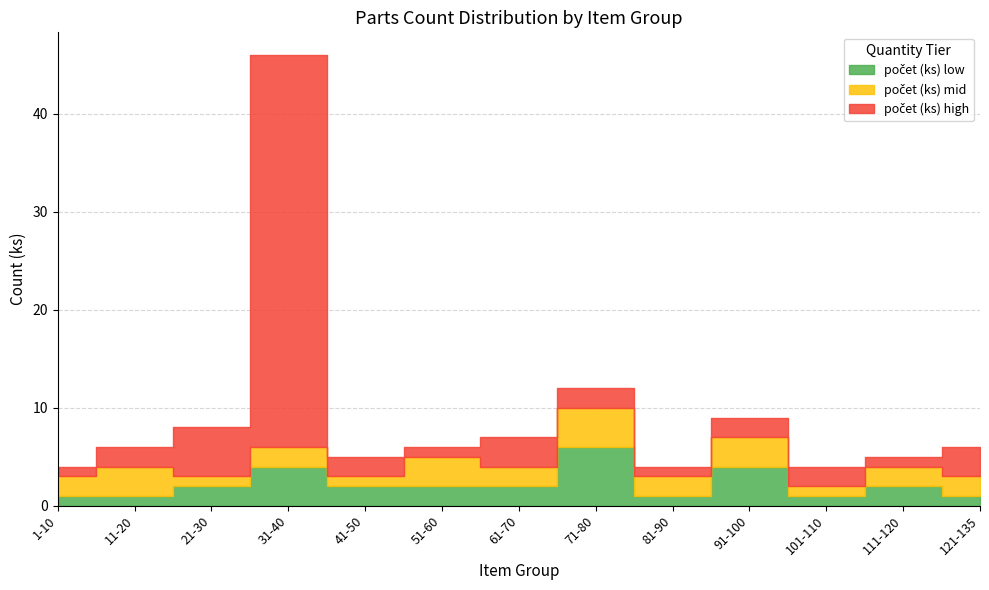

Is it true that počet (ks) low equals 1 at 31-40?

False